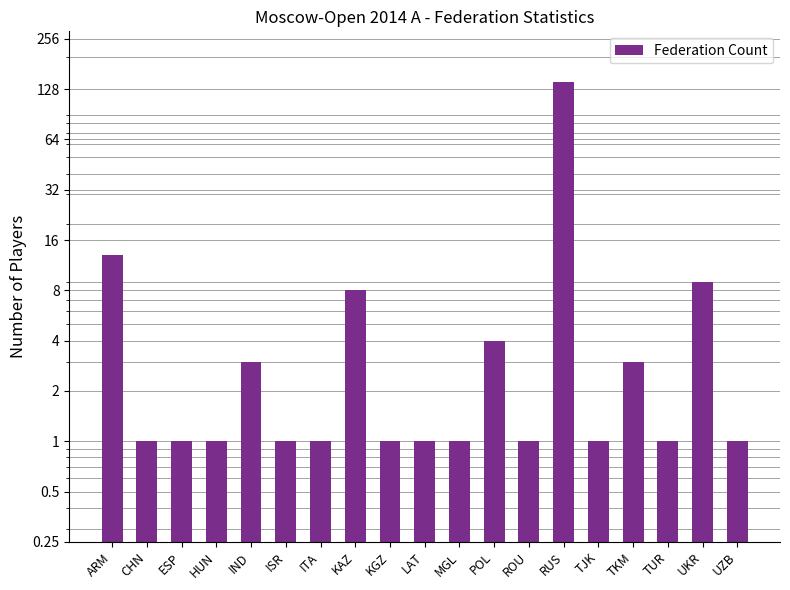

Reading left to right, list all the values displayed in this chart.

ARM=13	CHN=1	ESP=1	HUN=1	IND=3	ISR=1	ITA=1	KAZ=8	KGZ=1	LAT=1	MGL=1	POL=4	ROU=1	RUS=142	TJK=1	TKM=3	TUR=1	UKR=9	UZB=1